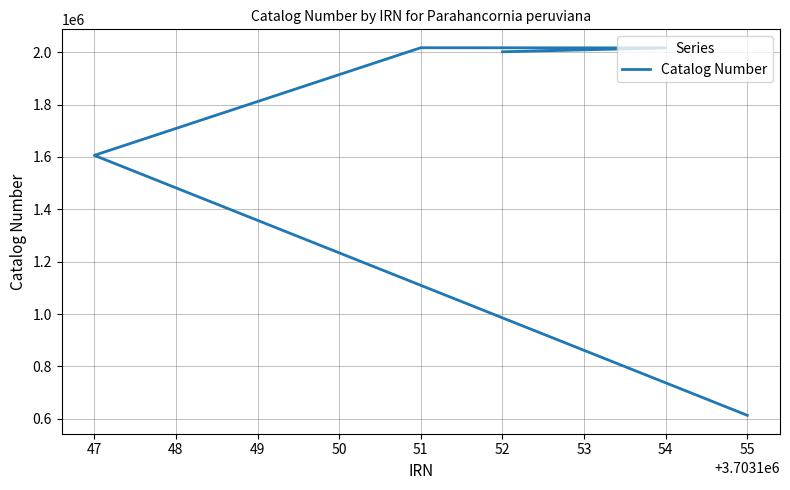

Approximately how many times larger is the value at 51 compared to 54?

1.0